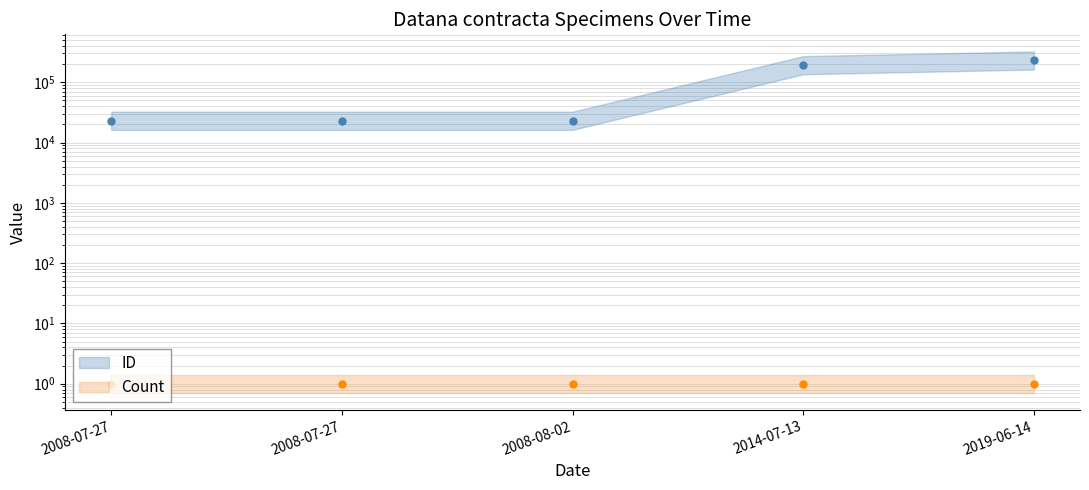

List the labels in order of value, smallest first.

2008-07-27, 2008-07-27, 2008-08-02, 2014-07-13, 2019-06-14